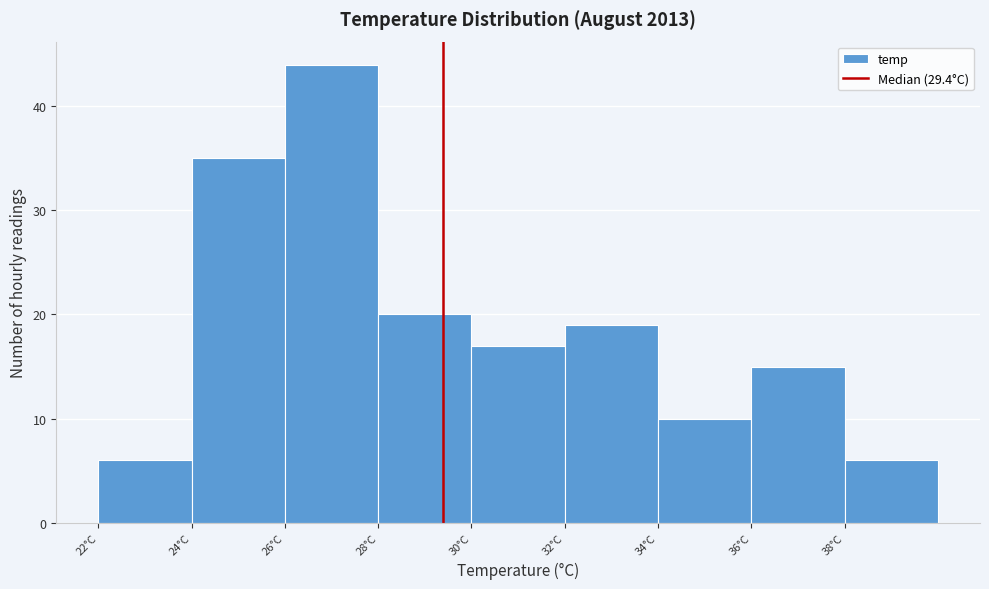

Reading left to right, transcribe this chart: for each bar, give the range it covers on the x-axis and its height. The values are not printed on the chart, so give them approximately, as read against the axis.

22 to 24: 6
24 to 26: 35
26 to 28: 44
28 to 30: 20
30 to 32: 17
32 to 34: 19
34 to 36: 10
36 to 38: 15
38 to 40: 6